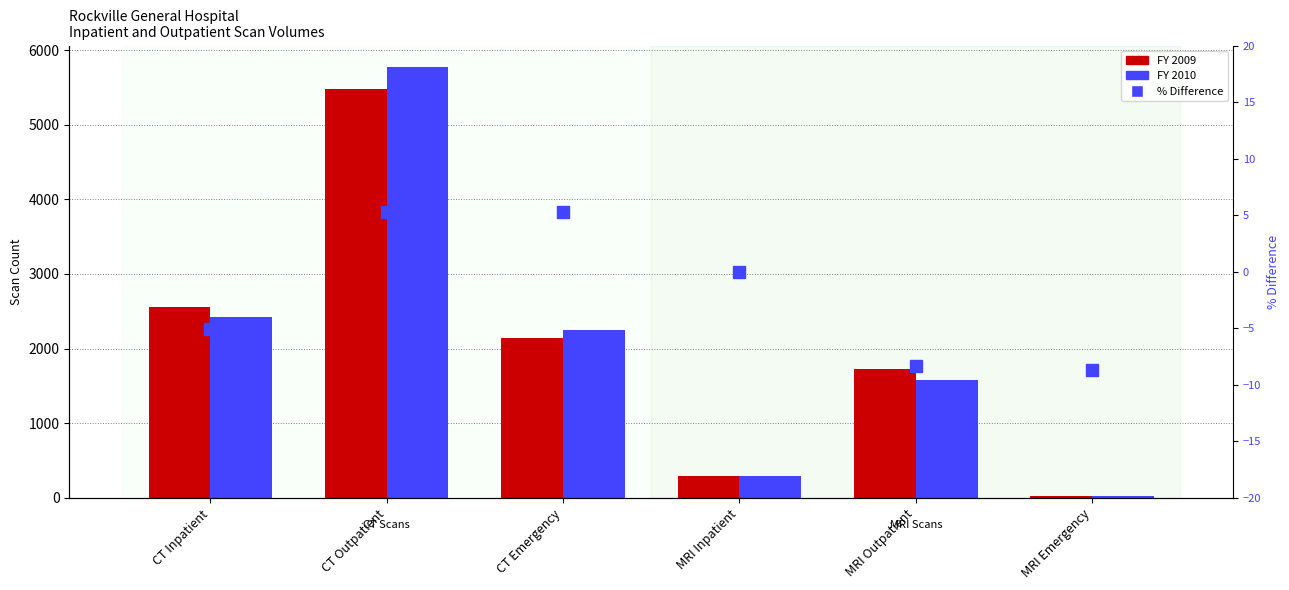

Which series has the largest total across all categories?

FY 2010